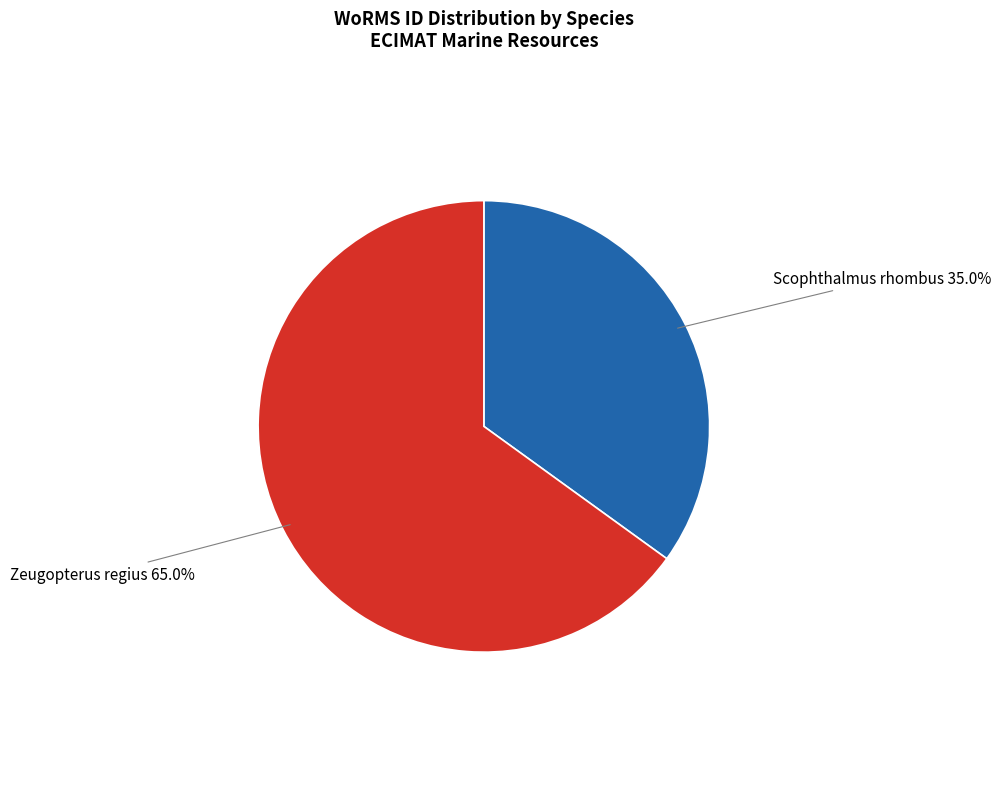

The Zeugopterus regius slice represents 75% of the pie. True or false?

False